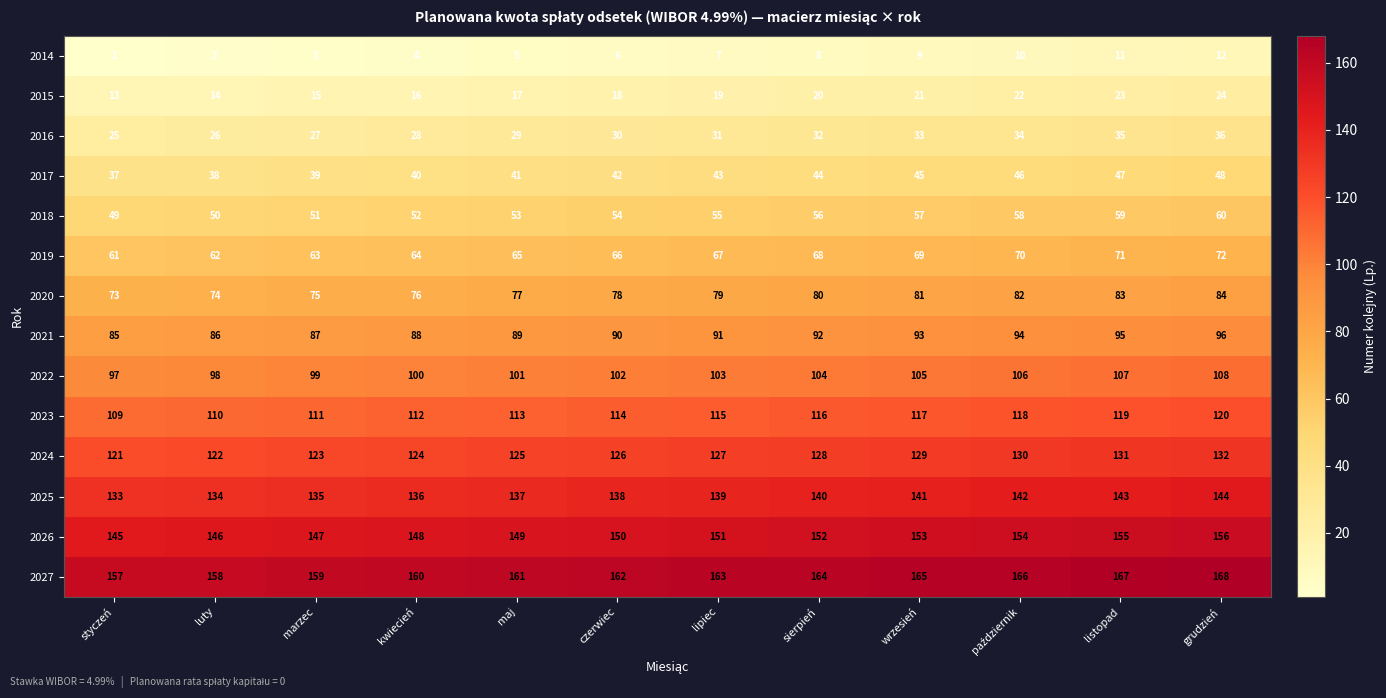

What is the difference between the maximum and minimum values in the 2015 series?

11